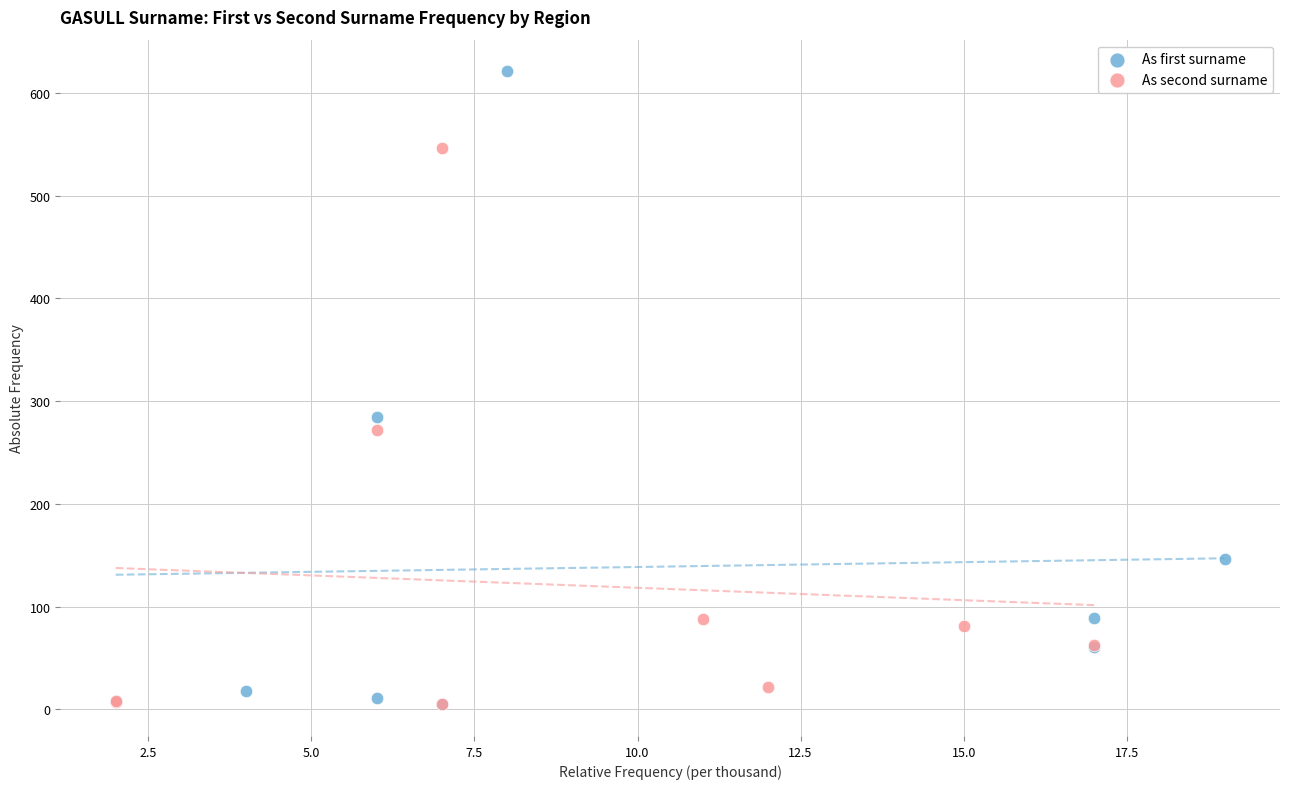

Which series has the widest spread of Y values?

As first surname